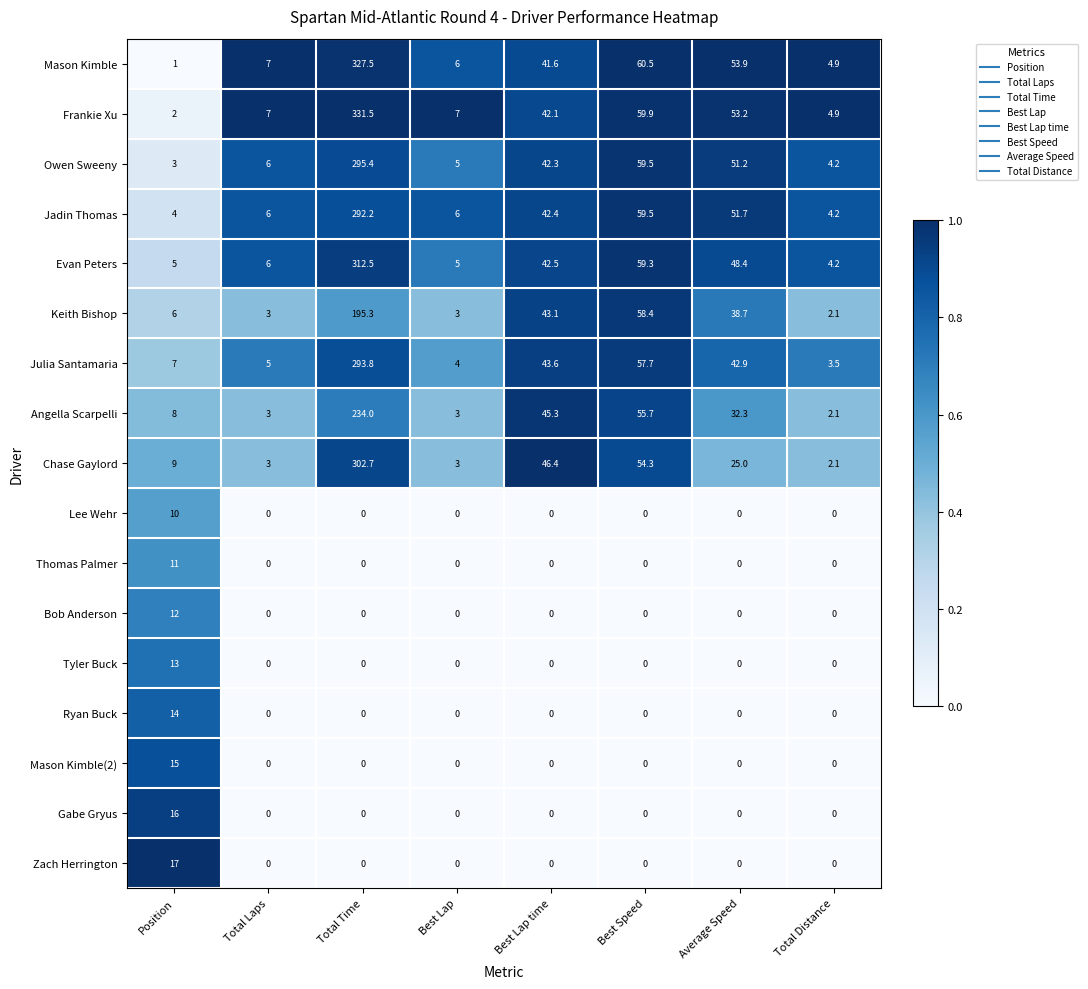

At which category does the chart reach its peak across all series?

Total Time